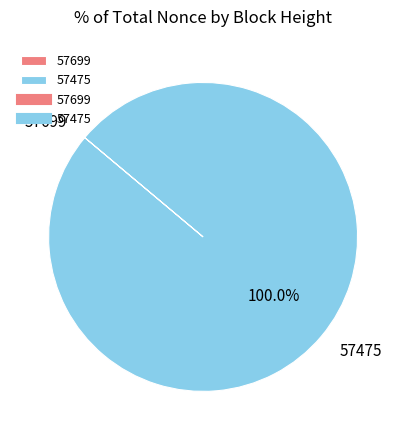

Which category has the biggest portion of the pie?

57475